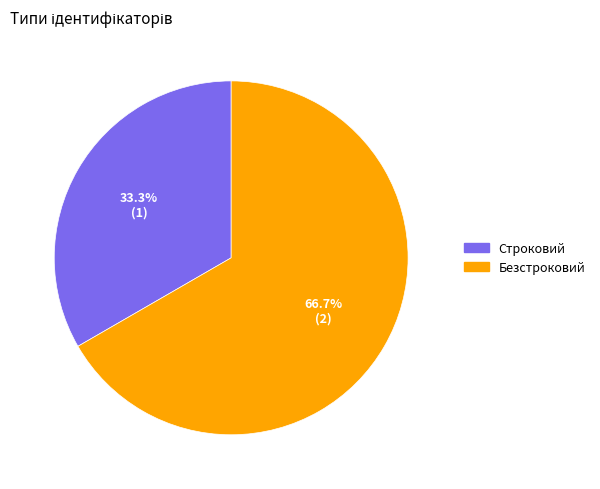

What percentage is NOT represented by Безстроковий?

33.3%